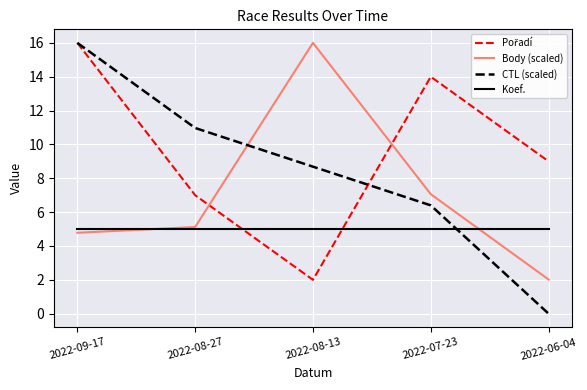

What is the total value across all series at 2022-06-04?

16.0